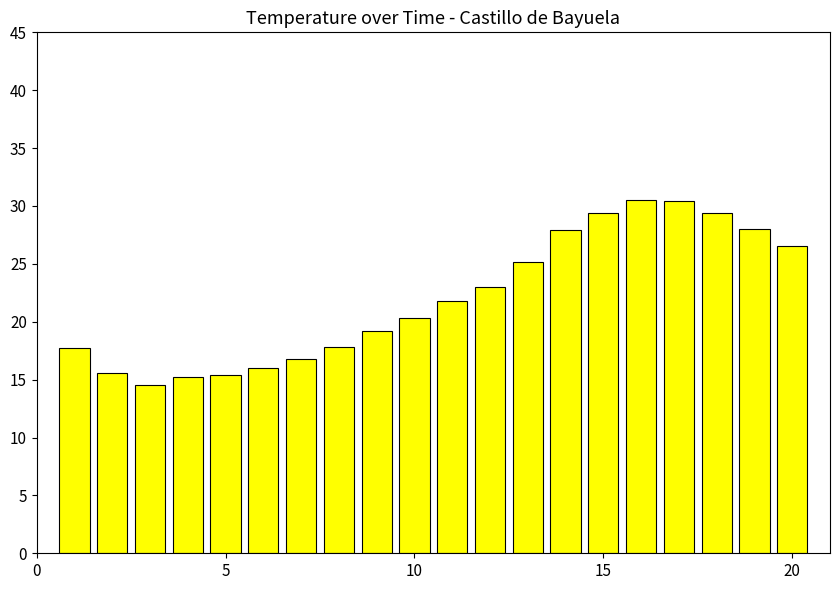

What is the minimum value shown in the chart?

14.5